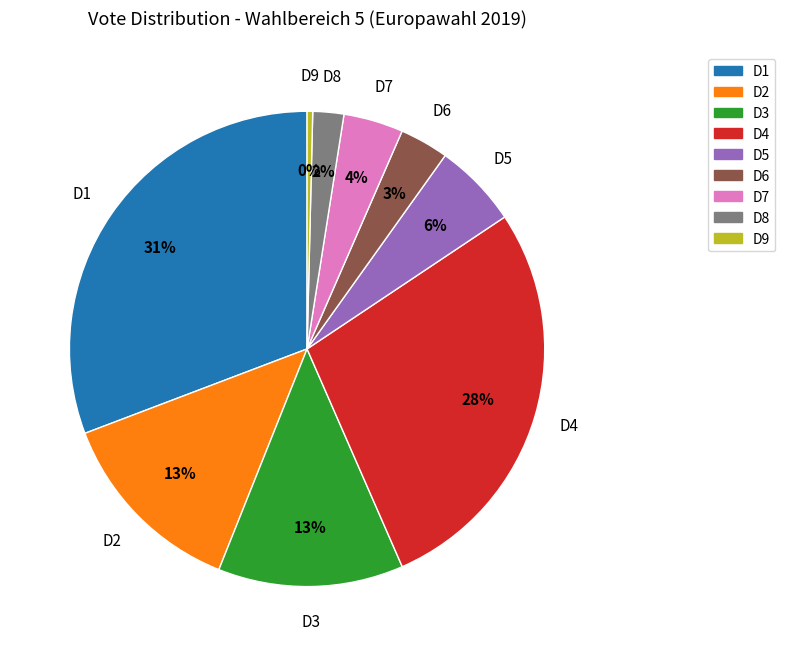

Count the number of slices in the pie.

9